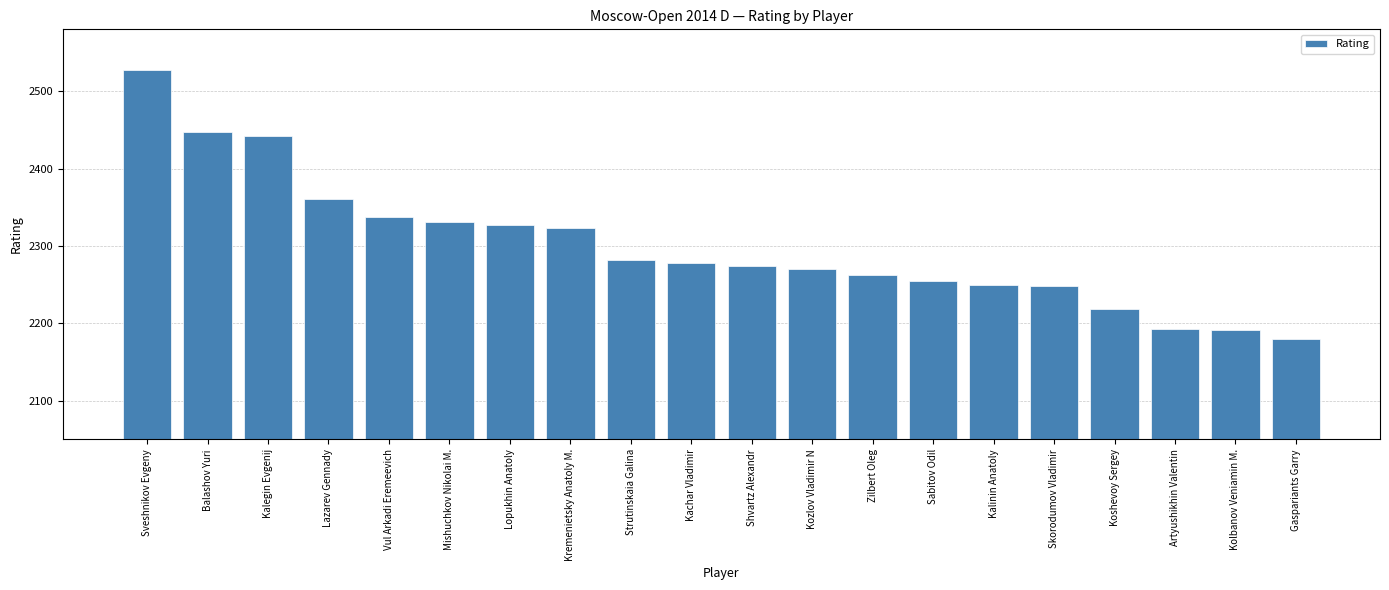

What is the approximate value at Sabitov Odil, to the nearest 50?

2250